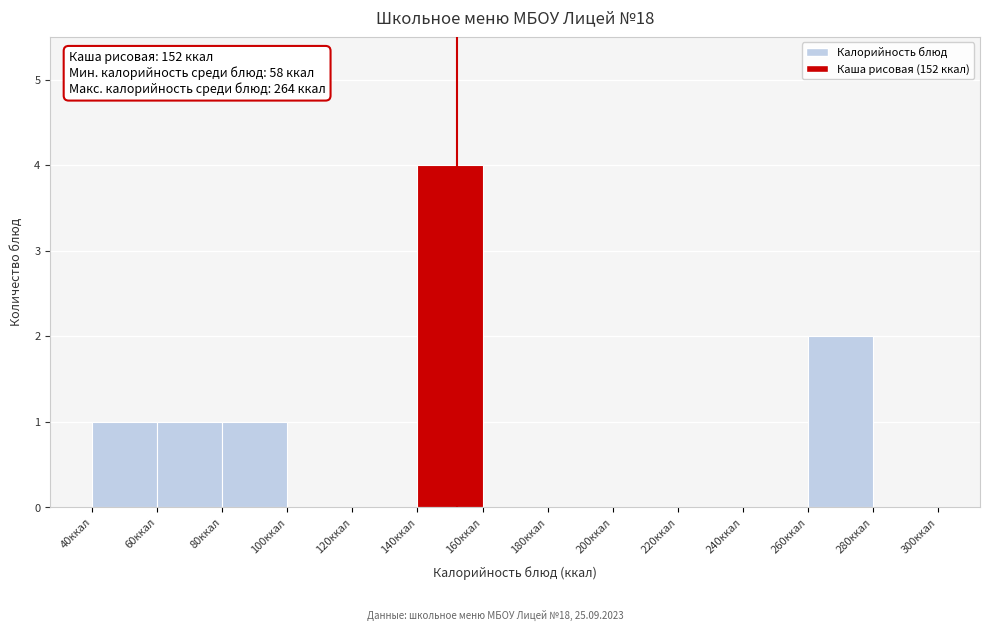

Over which range of the x-axis is the bar tallest?

140 to 160